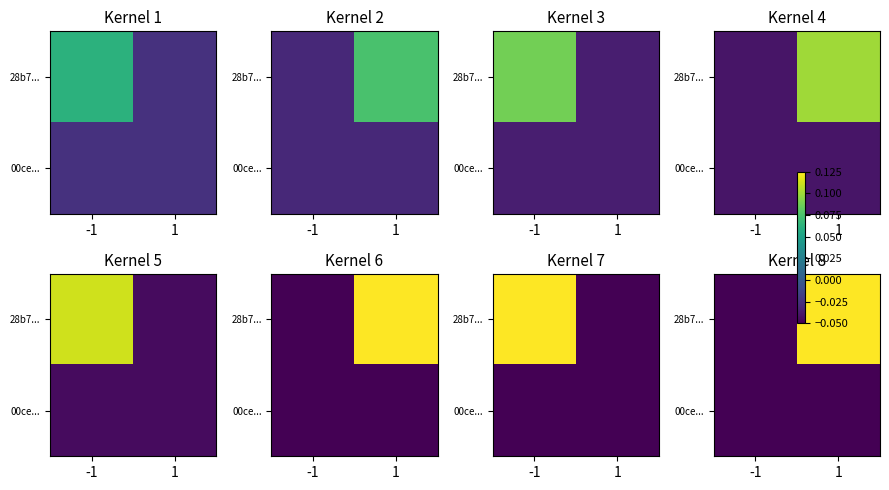

What is the total value across all series at -1?

-0.1